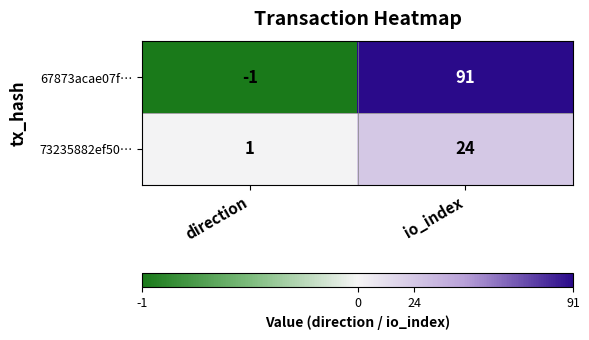

What is the difference between the maximum and minimum values in the 67873acae07f… series?

92